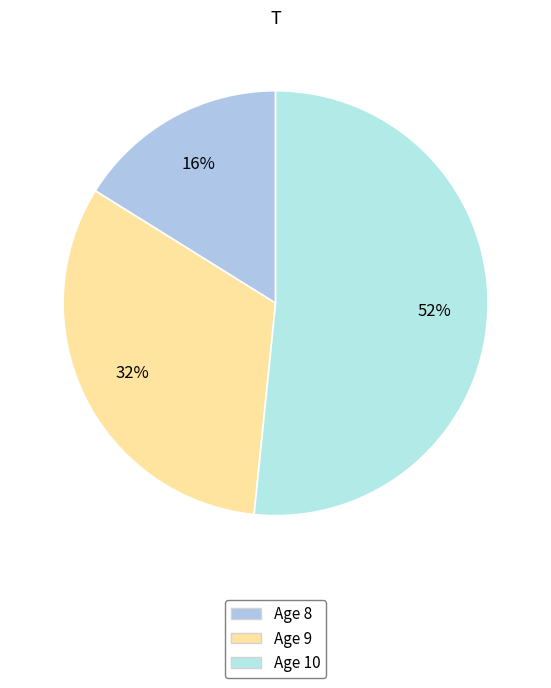

Which category has the smallest portion of the pie?

8